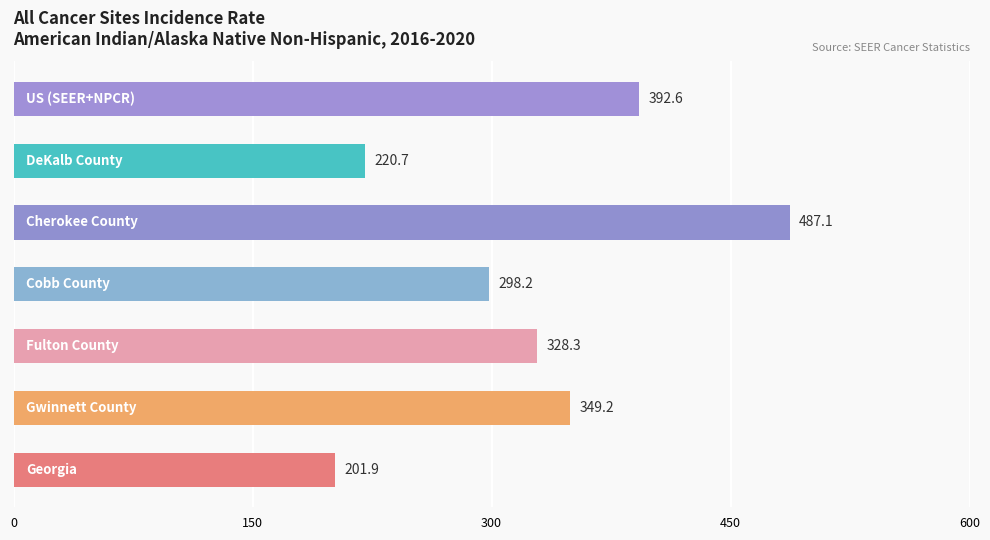

How many series are shown in this chart?

1